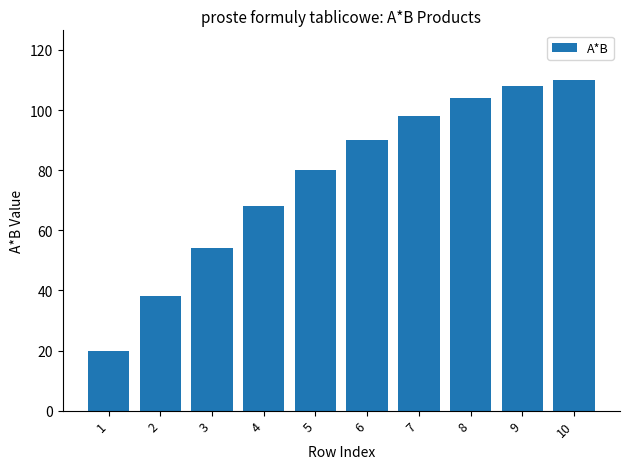

Reading left to right, transcribe all the data shown in this chart.

20	38	54	68	80	90	98	104	108	110